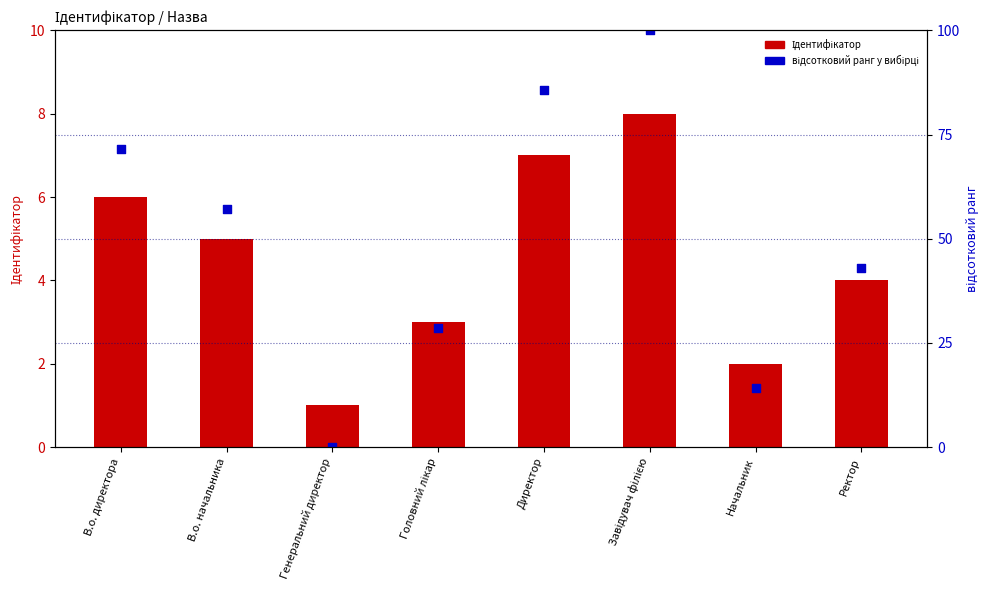

Is the value of Ідентифікатор at Генеральний директор greater than the value of відсотковий ранг у вибірці at Генеральний директор?

Yes